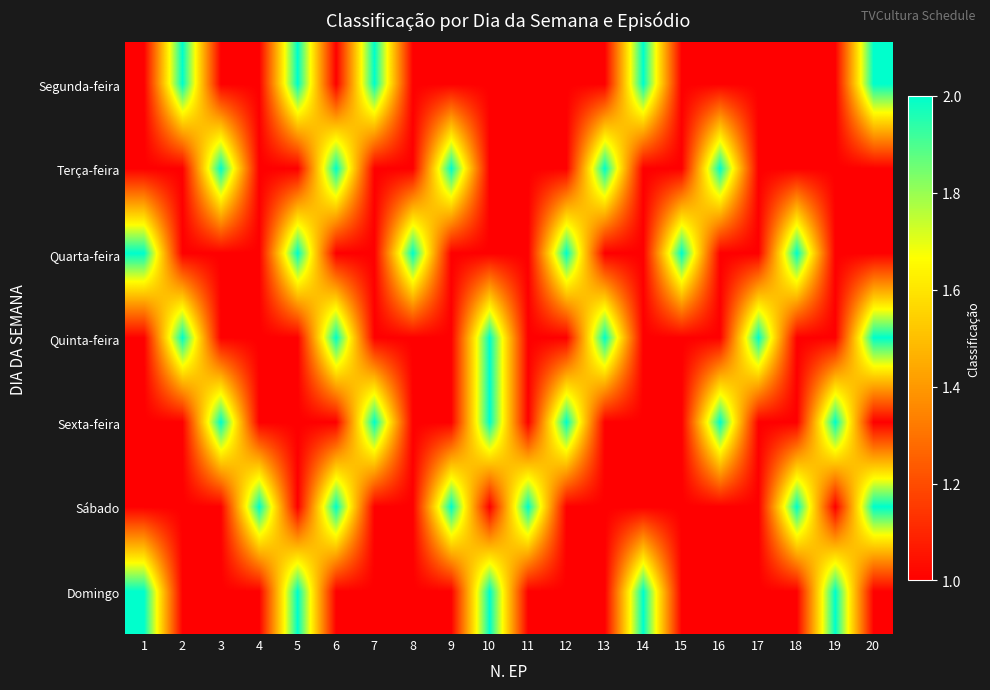

How many distinct data groups are displayed?

7